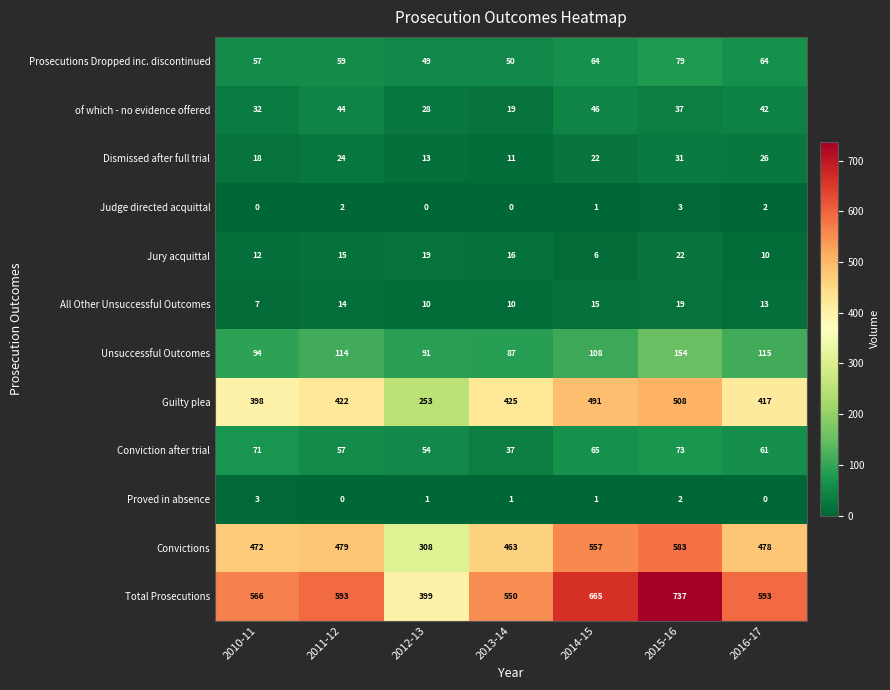

Rank the series at 2016-17 from lowest to highest value.

Proved in absence, Judge directed acquittal, Jury acquittal, All Other Unsuccessful Outcomes, Dismissed after full trial, of which - no evidence offered, Conviction after trial, Prosecutions Dropped inc. discontinued, Unsuccessful Outcomes, Guilty plea, Convictions, Total Prosecutions